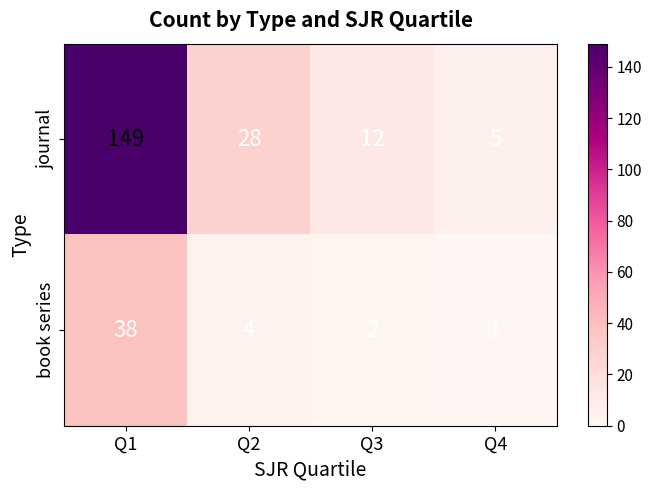

At which category is the sum across all series the highest?

Q1